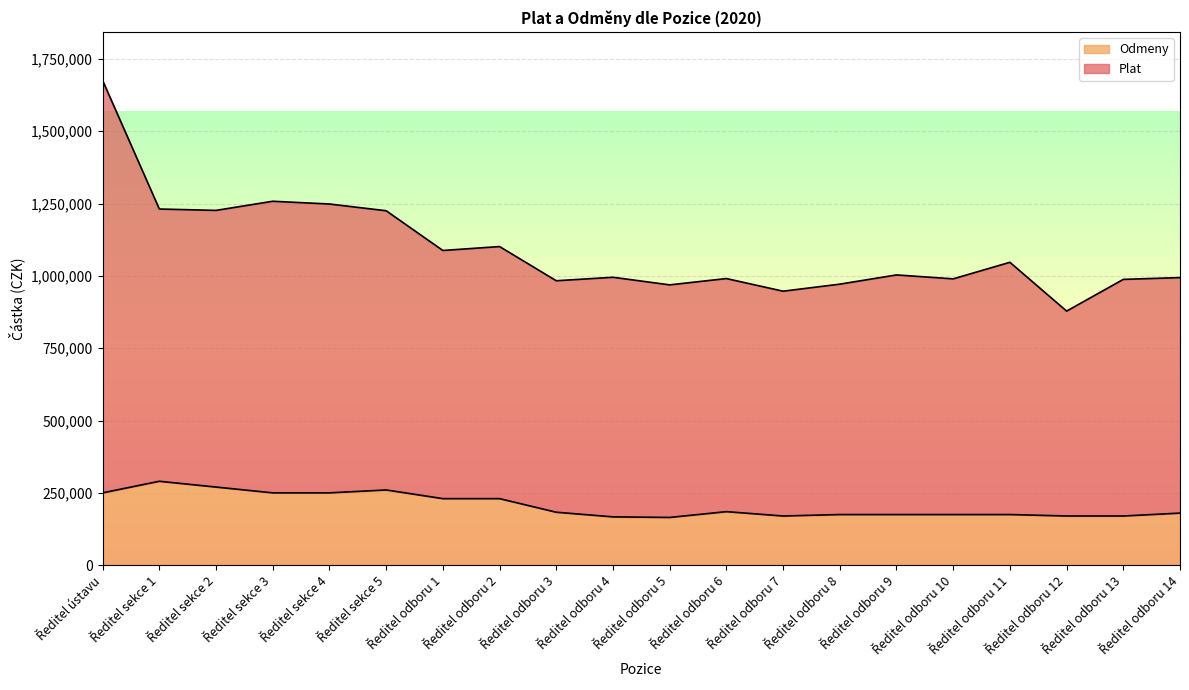

What is the difference between the second highest and minimum values in the Plat series?

379641